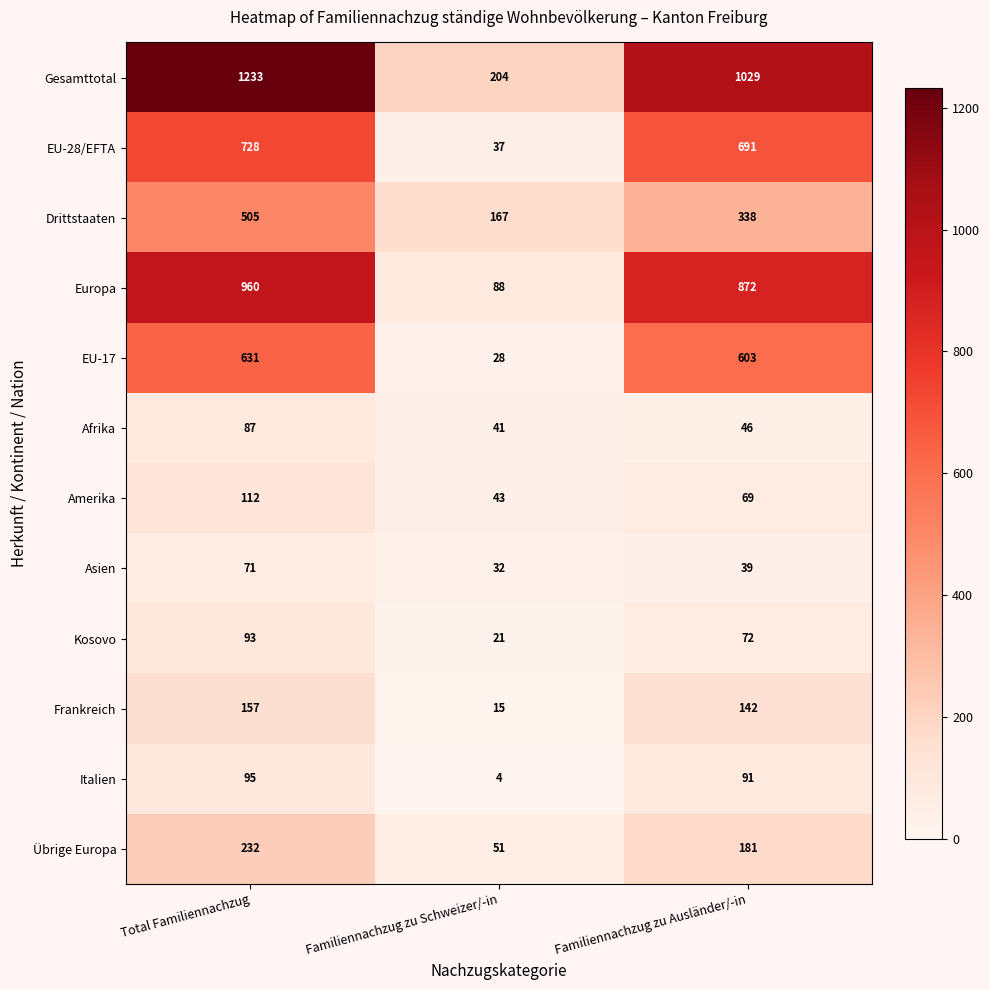

Which category has the lowest value in the Drittstaaten series?

Familiennachzug zu Schweizer/-in